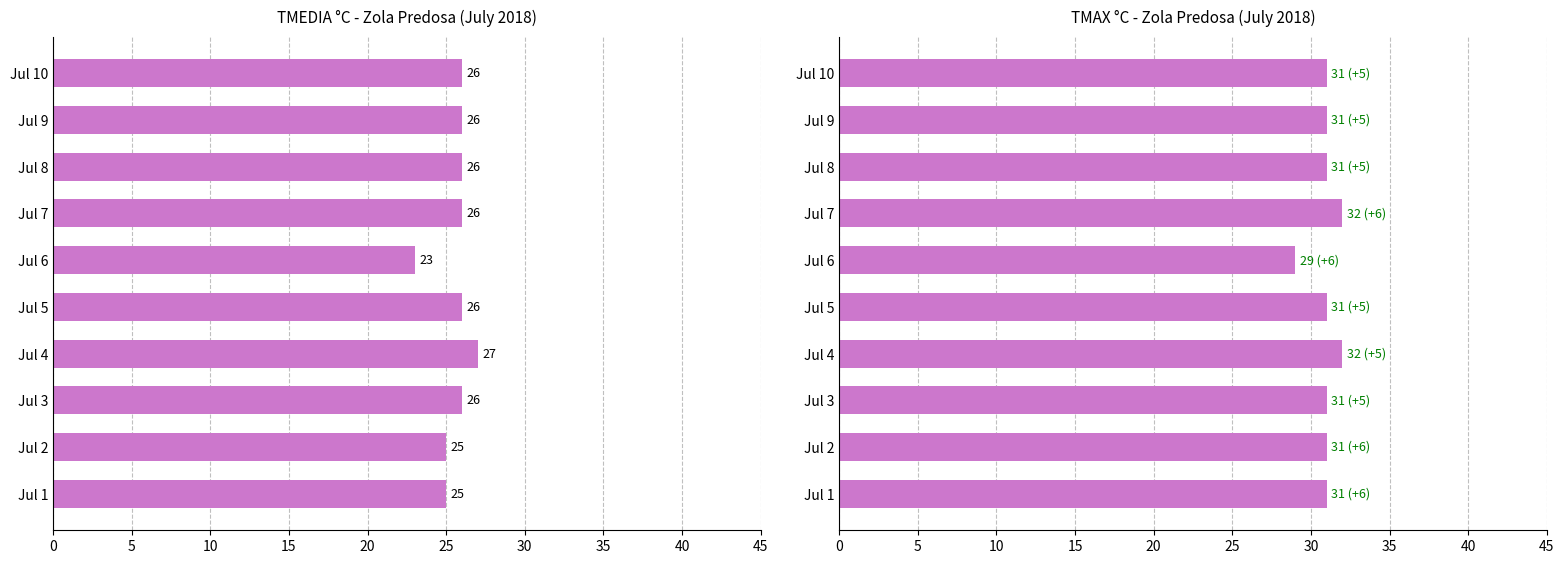

What is the maximum value shown in the chart?

32